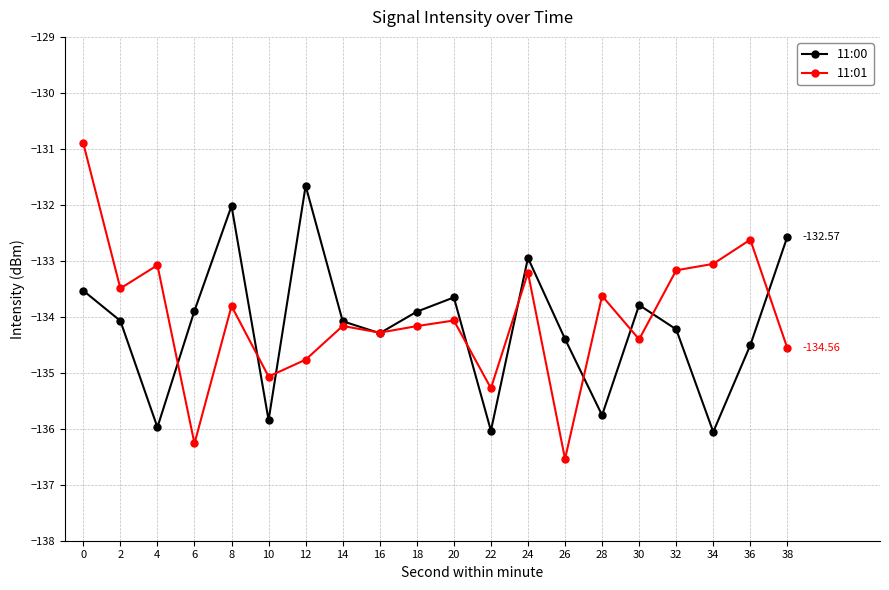

What is the minimum value shown in the chart?

-136.5